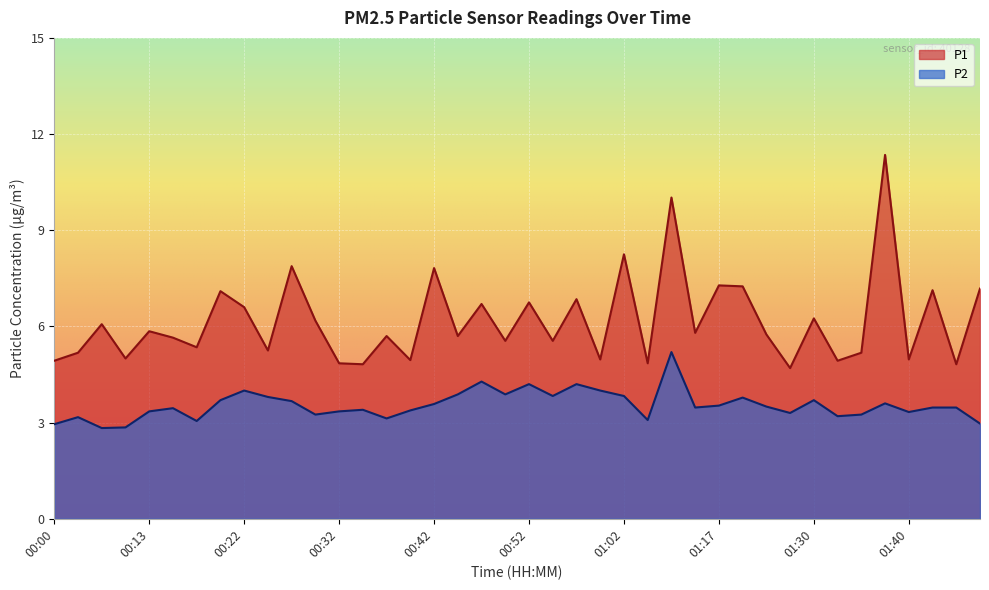

Count the number of data series in this chart.

2